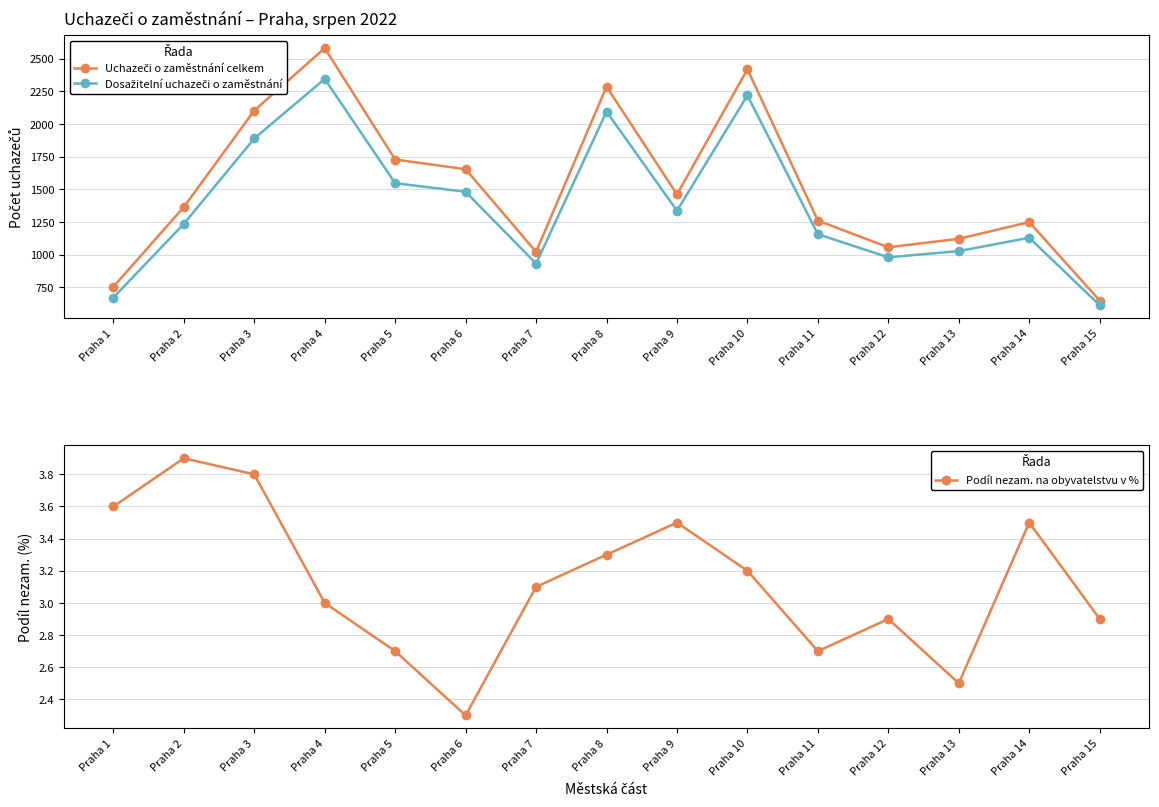

Where is the first local maximum for Podíl nezam. na obyvatelstvu v %?

Praha 2